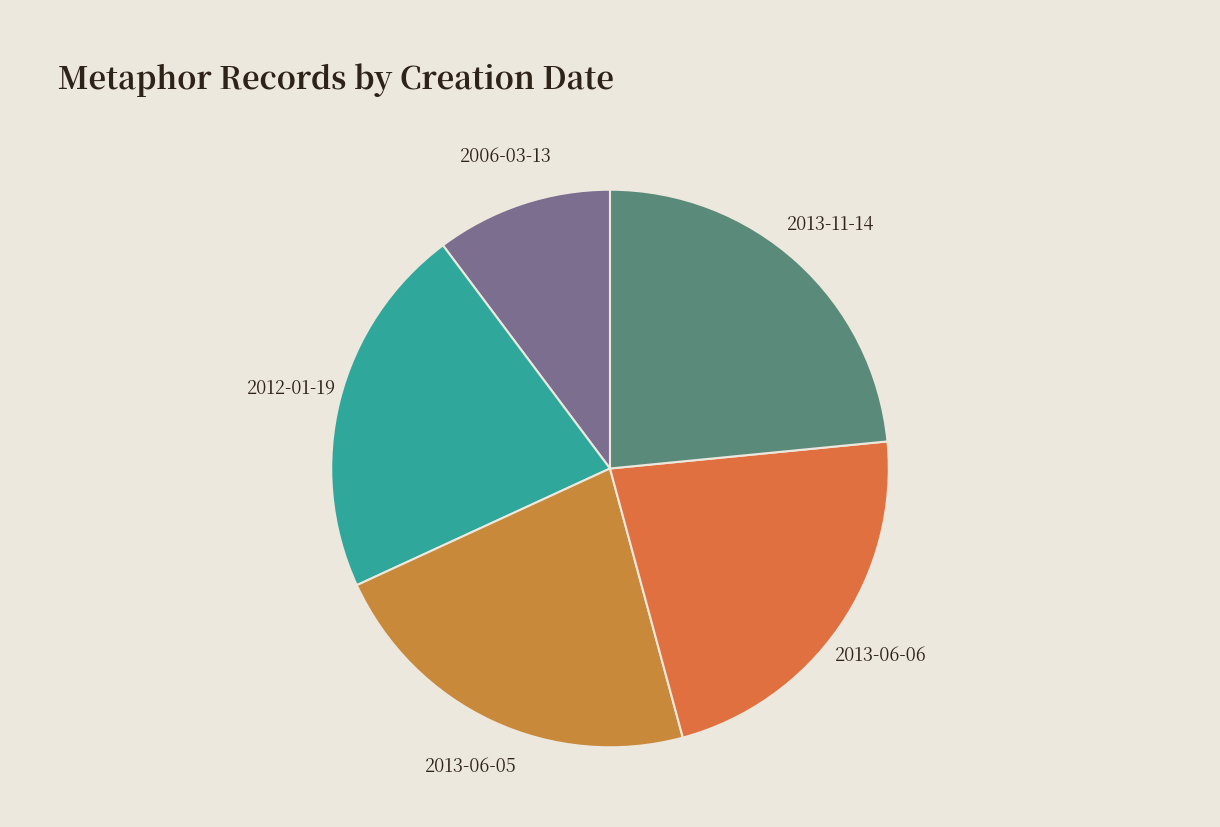

Does any single category account for the majority?

No